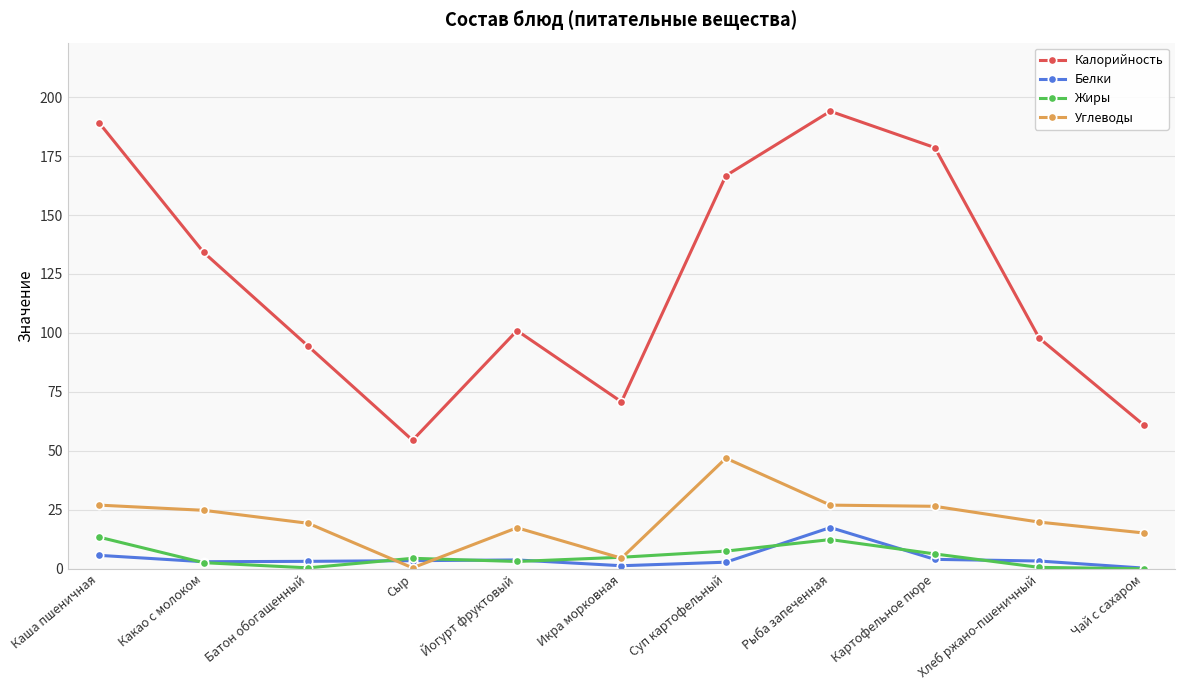

Between Какао с молоком and Чай с сахаром, which series saw the biggest shift?

Калорийность